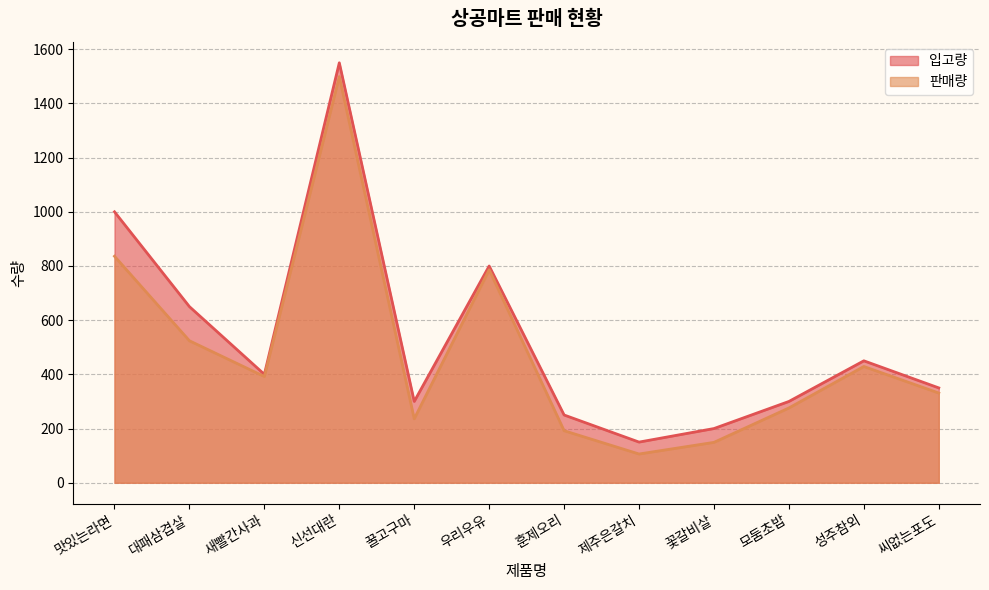

At which label is 판매량 closest to 802?

우리우유